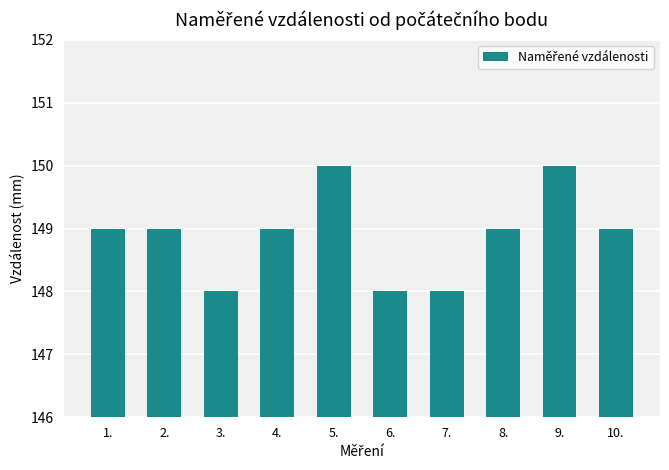

What is the label of the 10th bar from the right?

1.